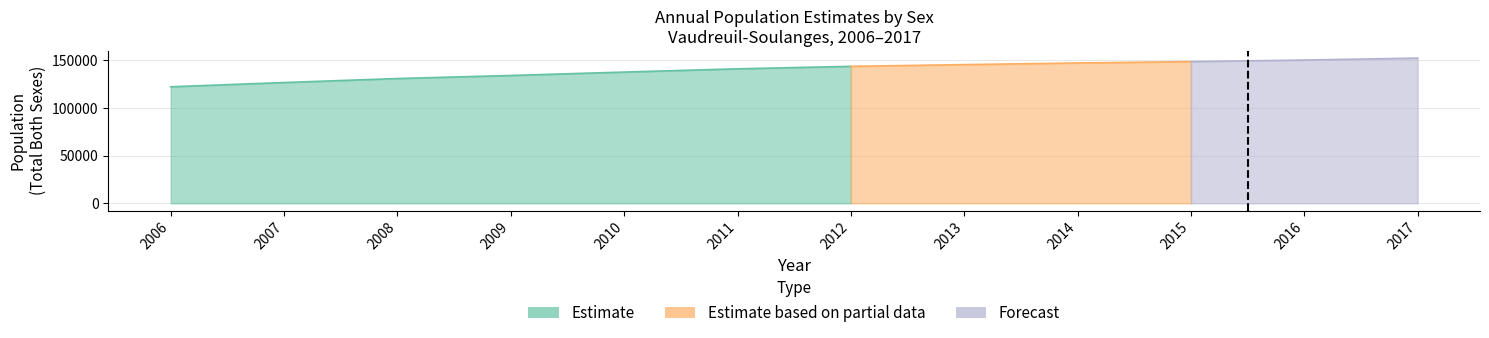

True or false: Estimate and Forecast intersect in this chart.

False